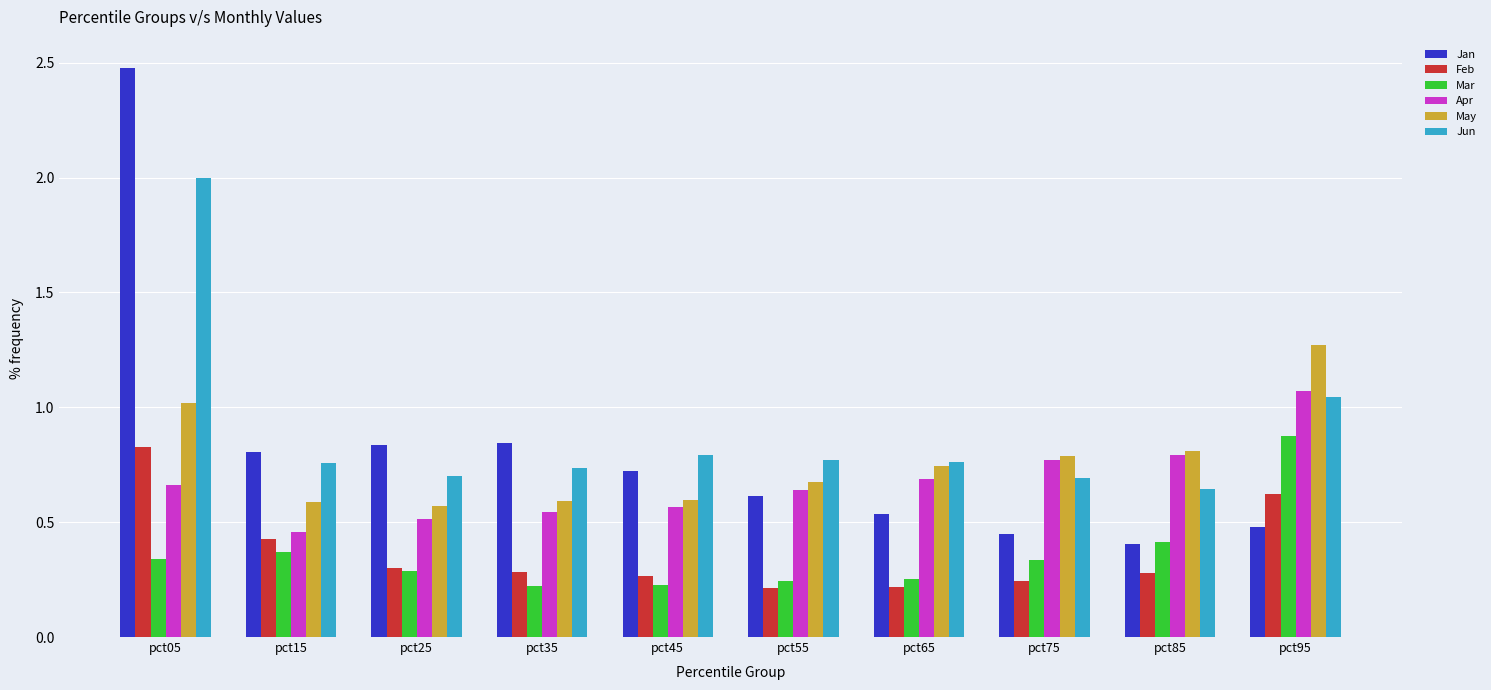

What is the greatest value displayed?

2.5